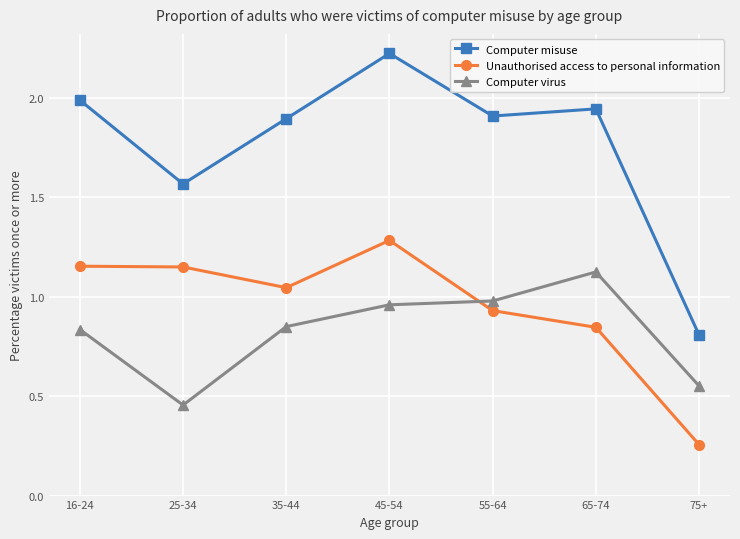

At which label is Unauthorised access to personal information closest to 0?

75+